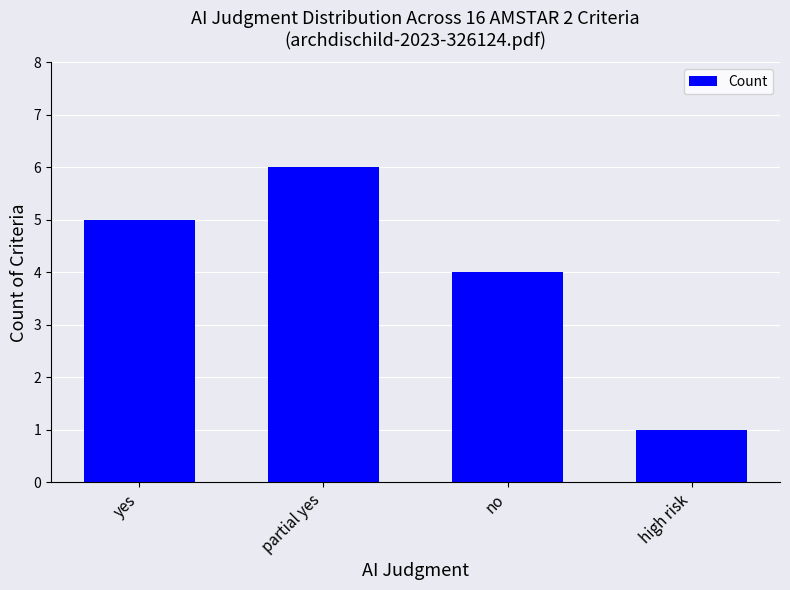

Reading left to right, transcribe all the data shown in this chart.

yes=5	partial yes=6	no=4	high risk=1